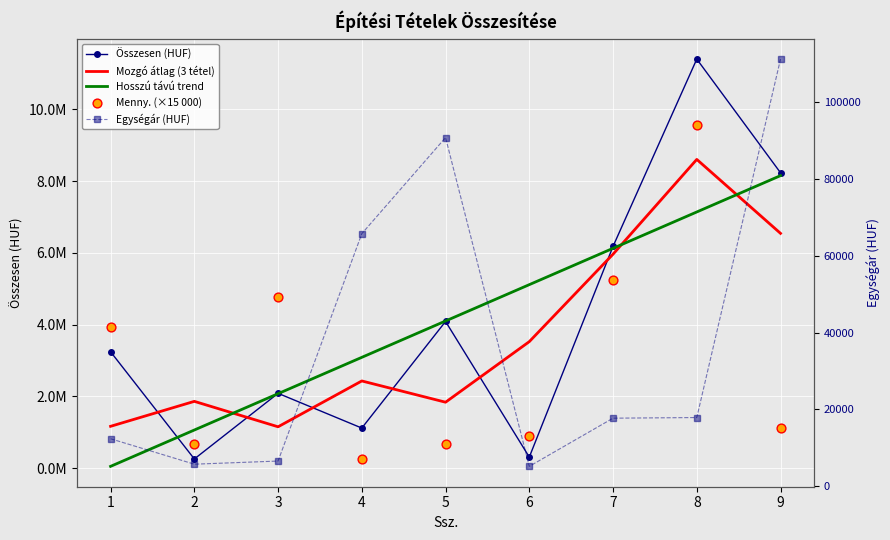

Which series has the largest total across all categories?

Hosszú távú trend